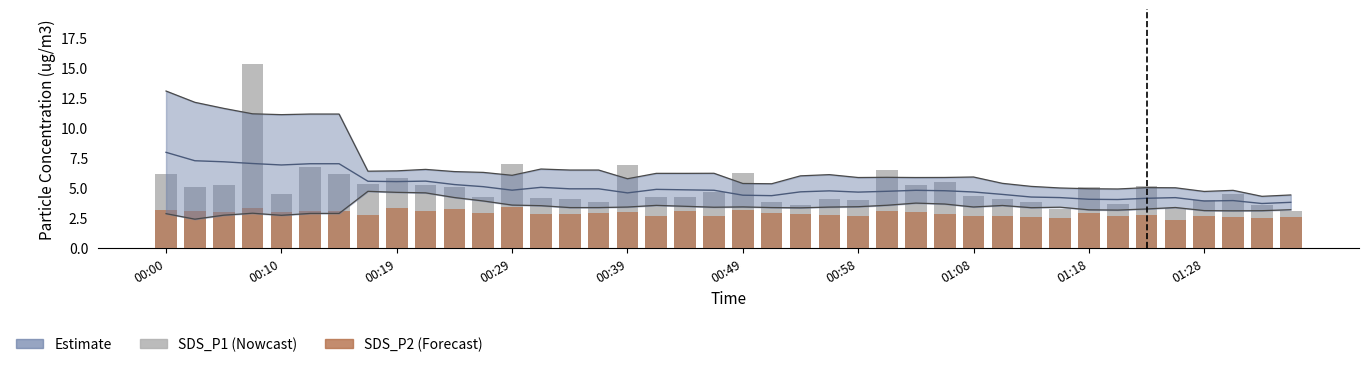

What is the sum of all SDS_P1 values?

200.1